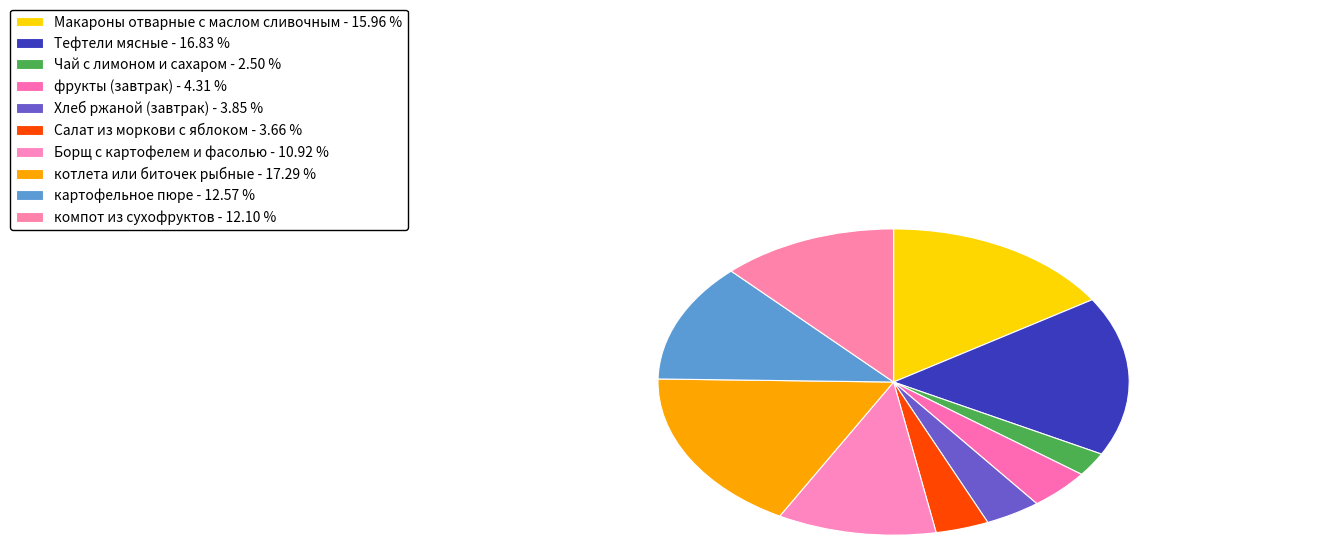

Count the number of slices in the pie.

10